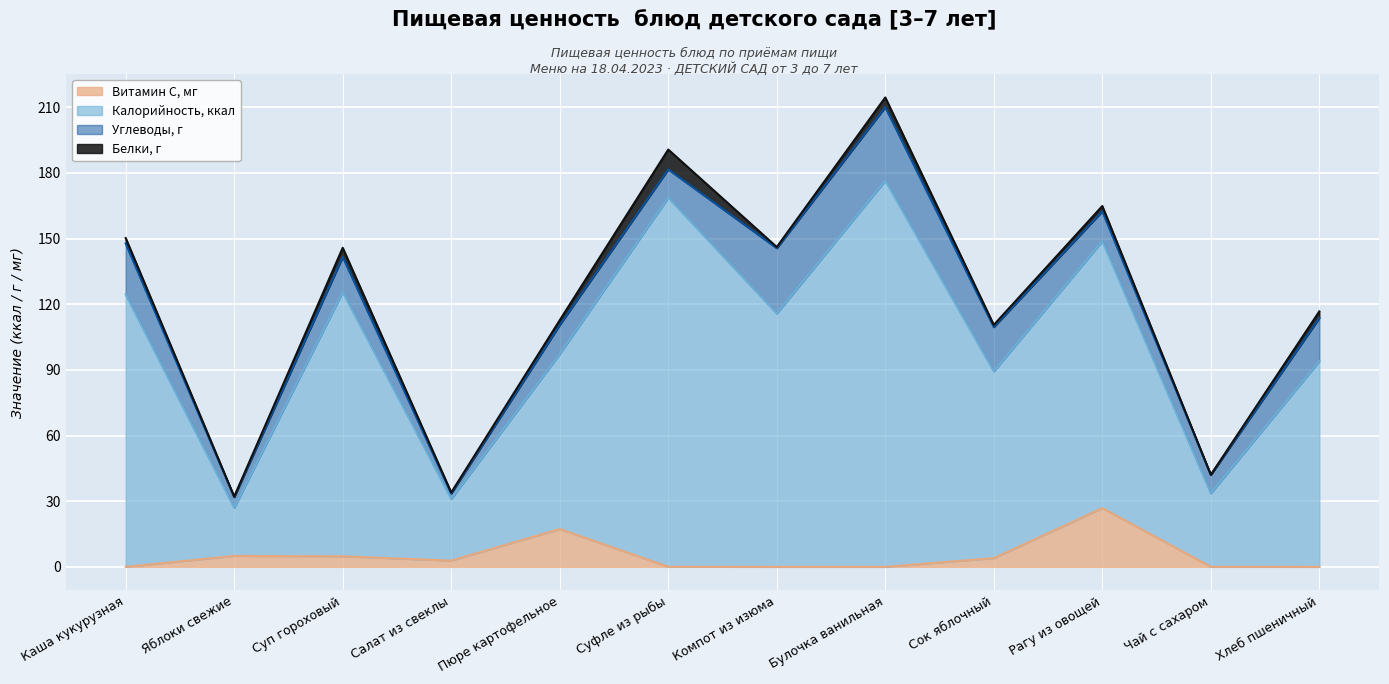

Count the number of categories in the chart.

12